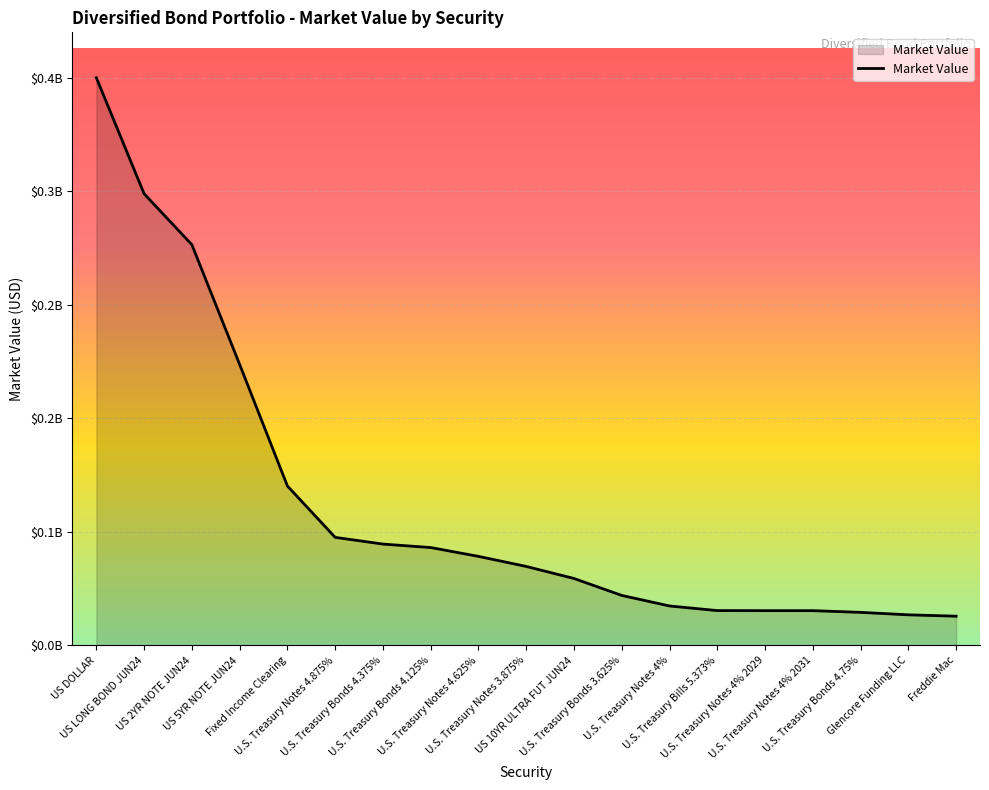

Does the chart have visible grid lines?

Yes